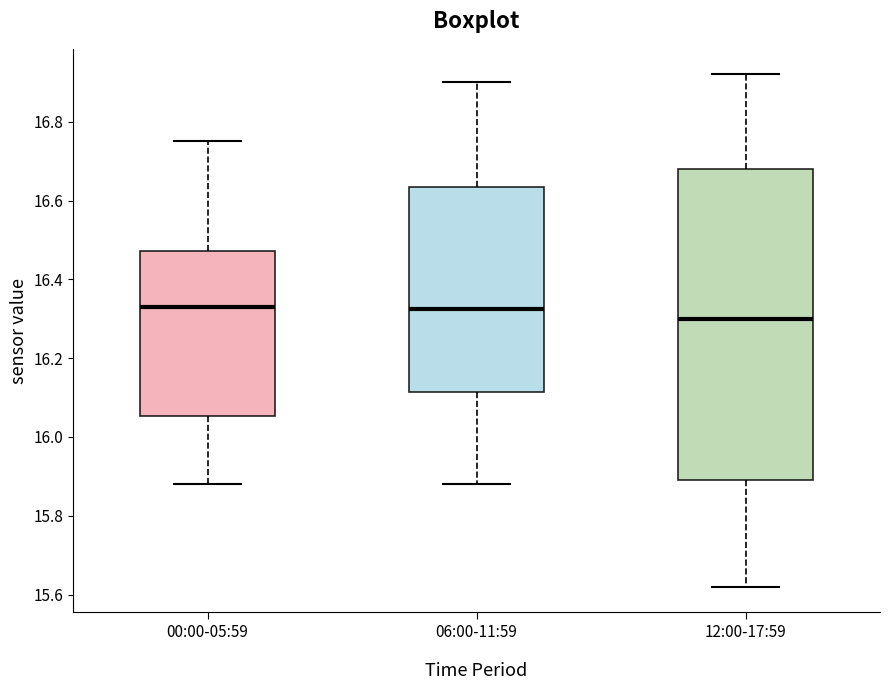

Which box's median line is the lowest?

12:00-17:59